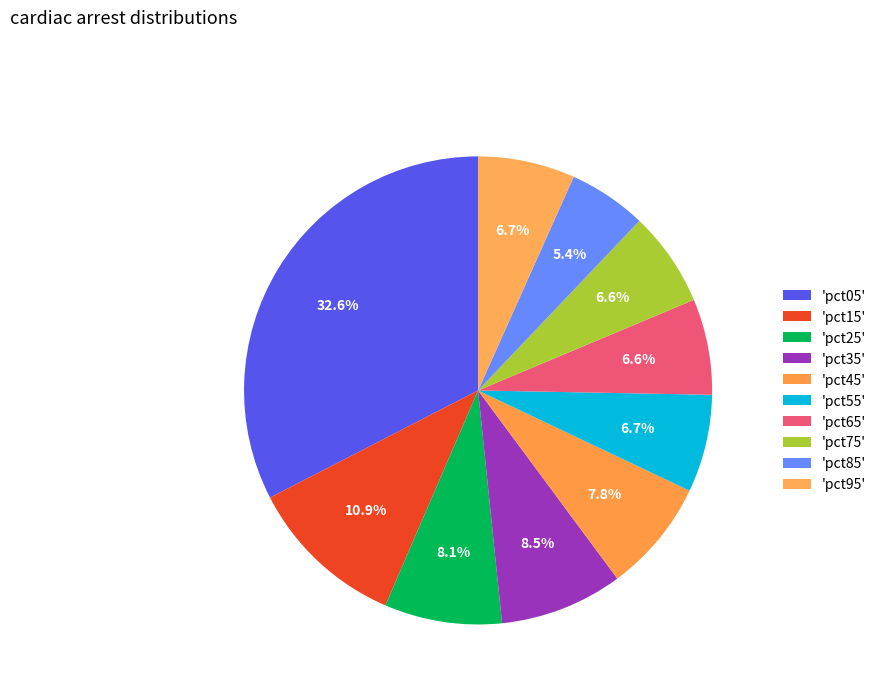

Which category has the smallest portion of the pie?

pct85